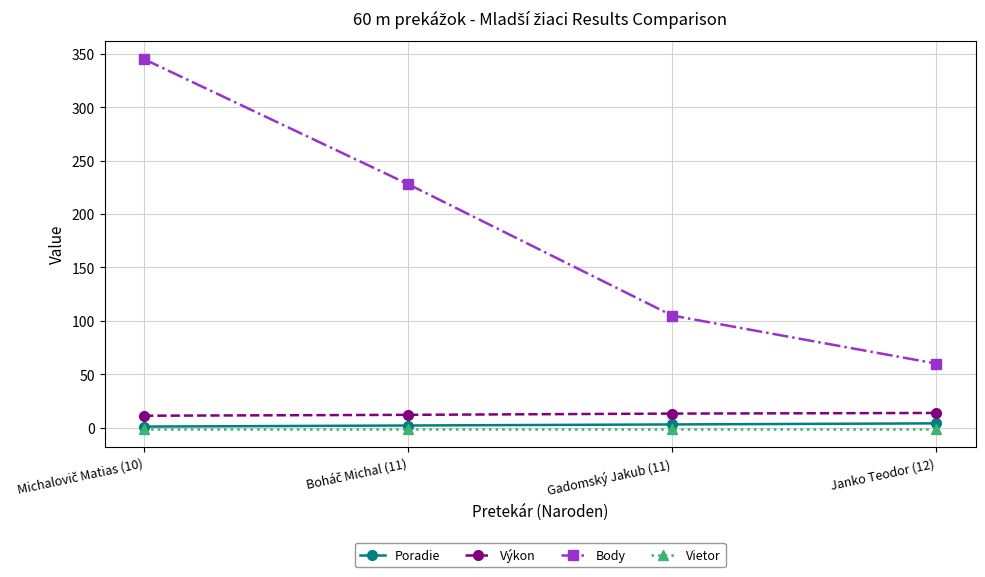

Which series has the largest range (max minus min)?

Body